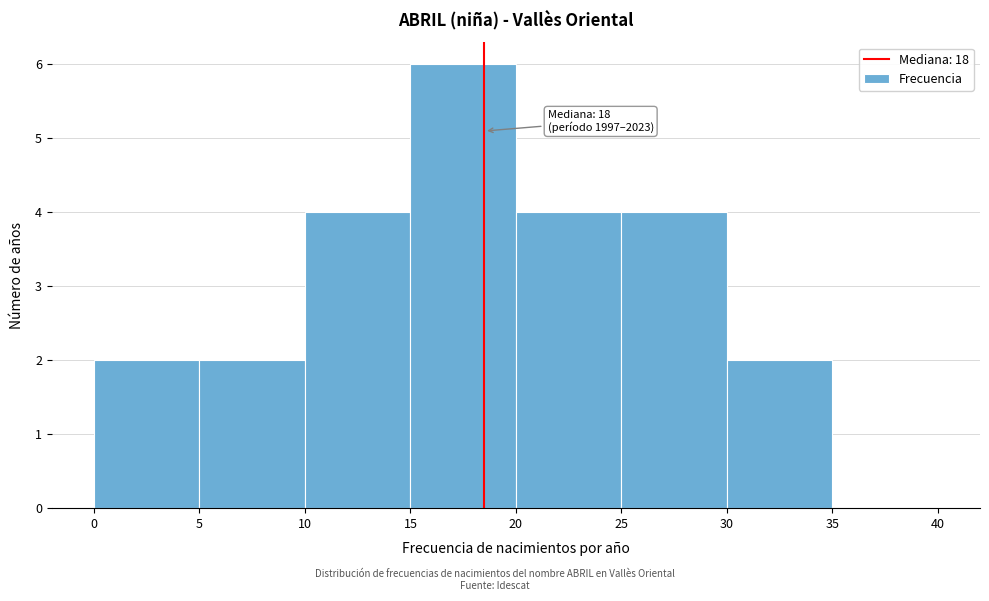

Which range on the x-axis has the tallest bar?

15 to 20